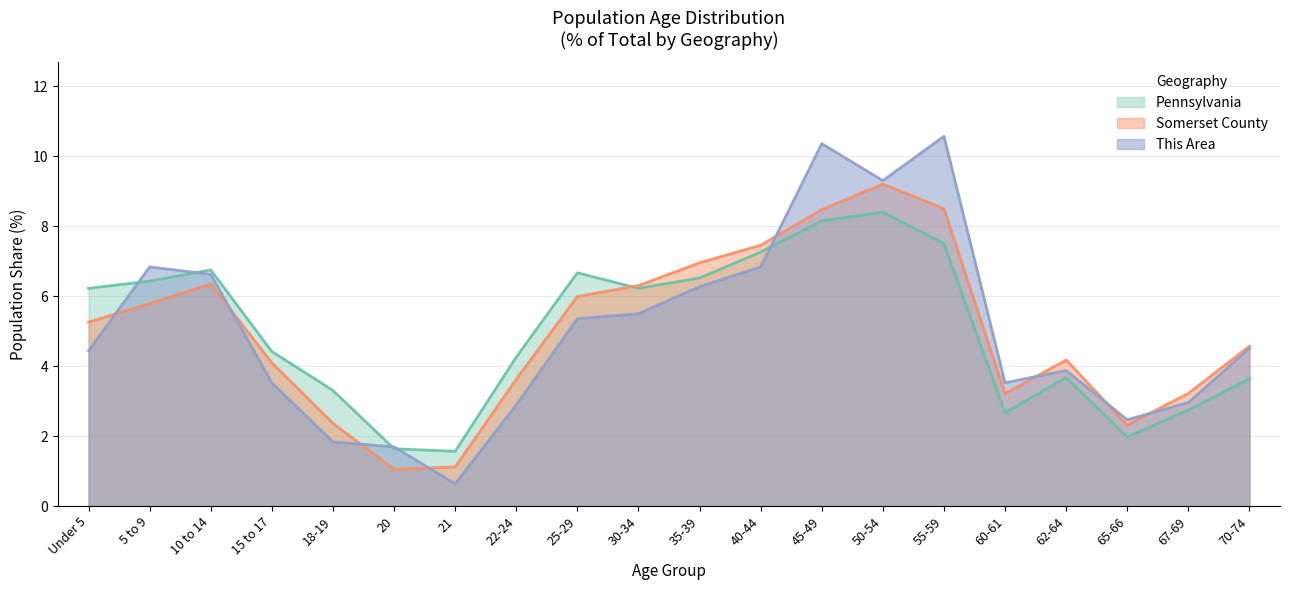

Is the value of This Area at 22-24 greater than the value of Pennsylvania at 25-29?

No